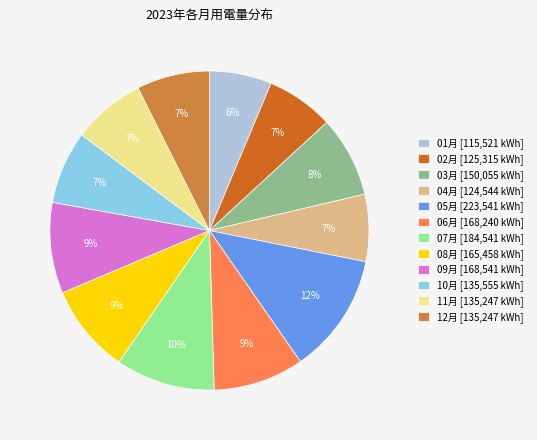

Does 06月 account for over 50% of the chart?

No